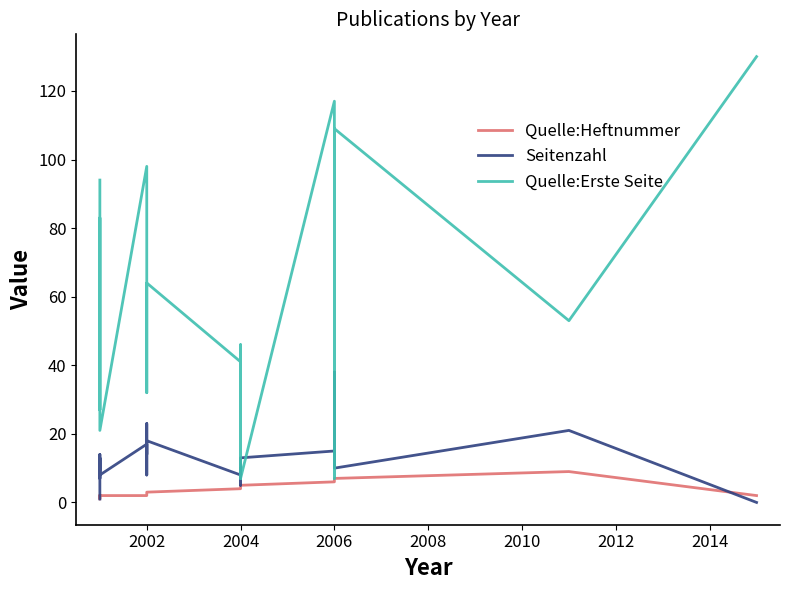

What is the average value of the Seitenzahl series?

12